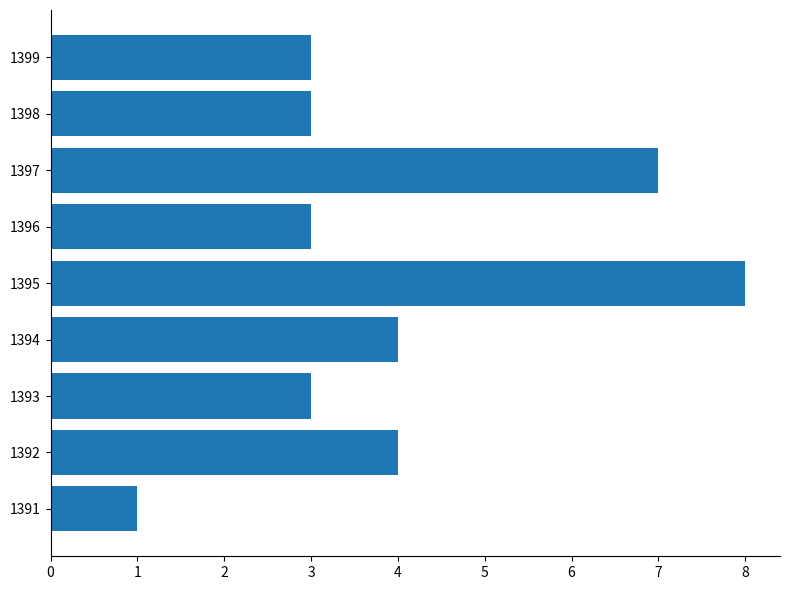

Count the values in the range 3 to 4.

6